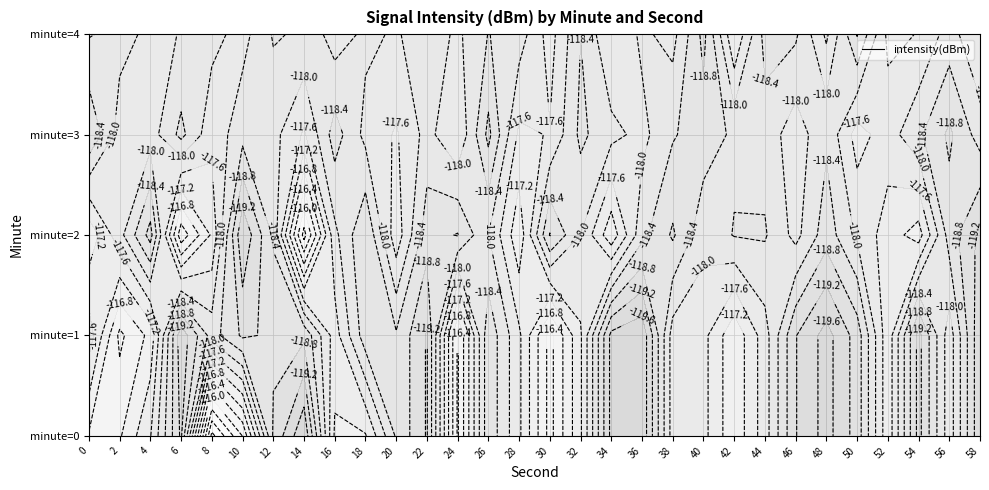

What is the greatest value displayed?

-114.7